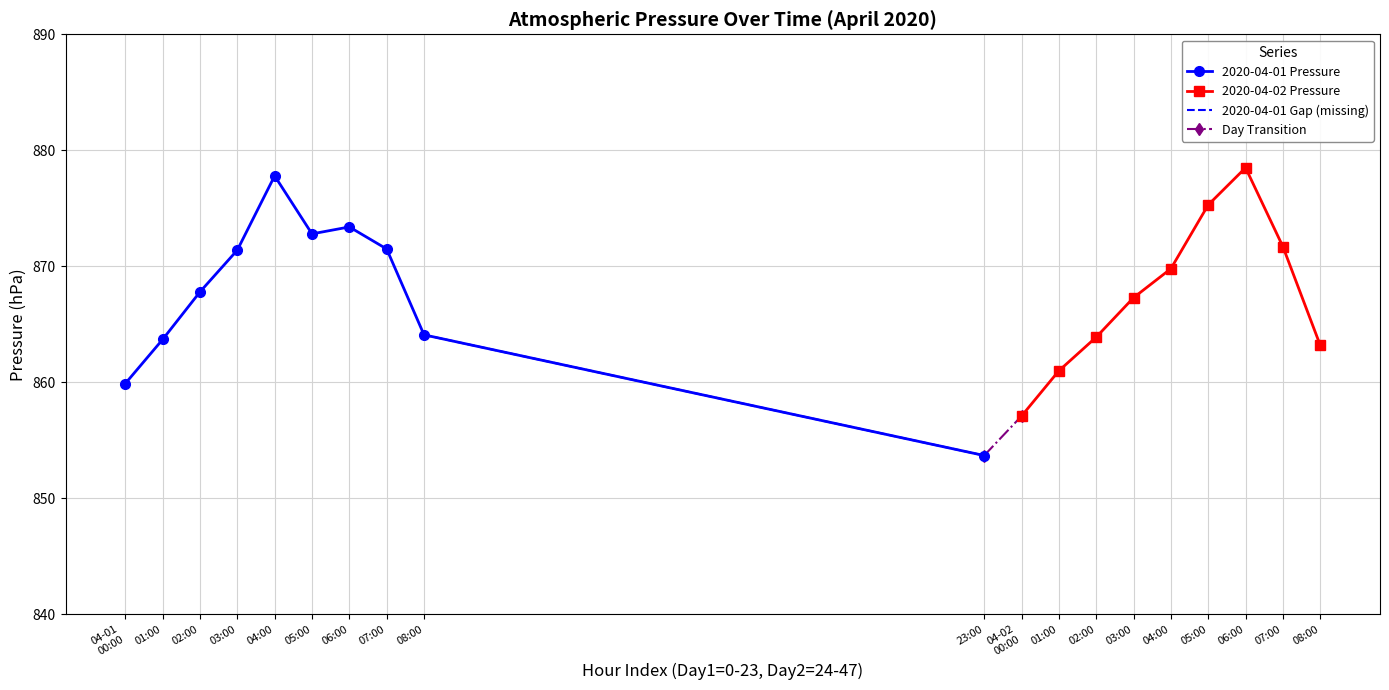

Where is the first local minimum for 2020-04-01 Pressure?

05:00